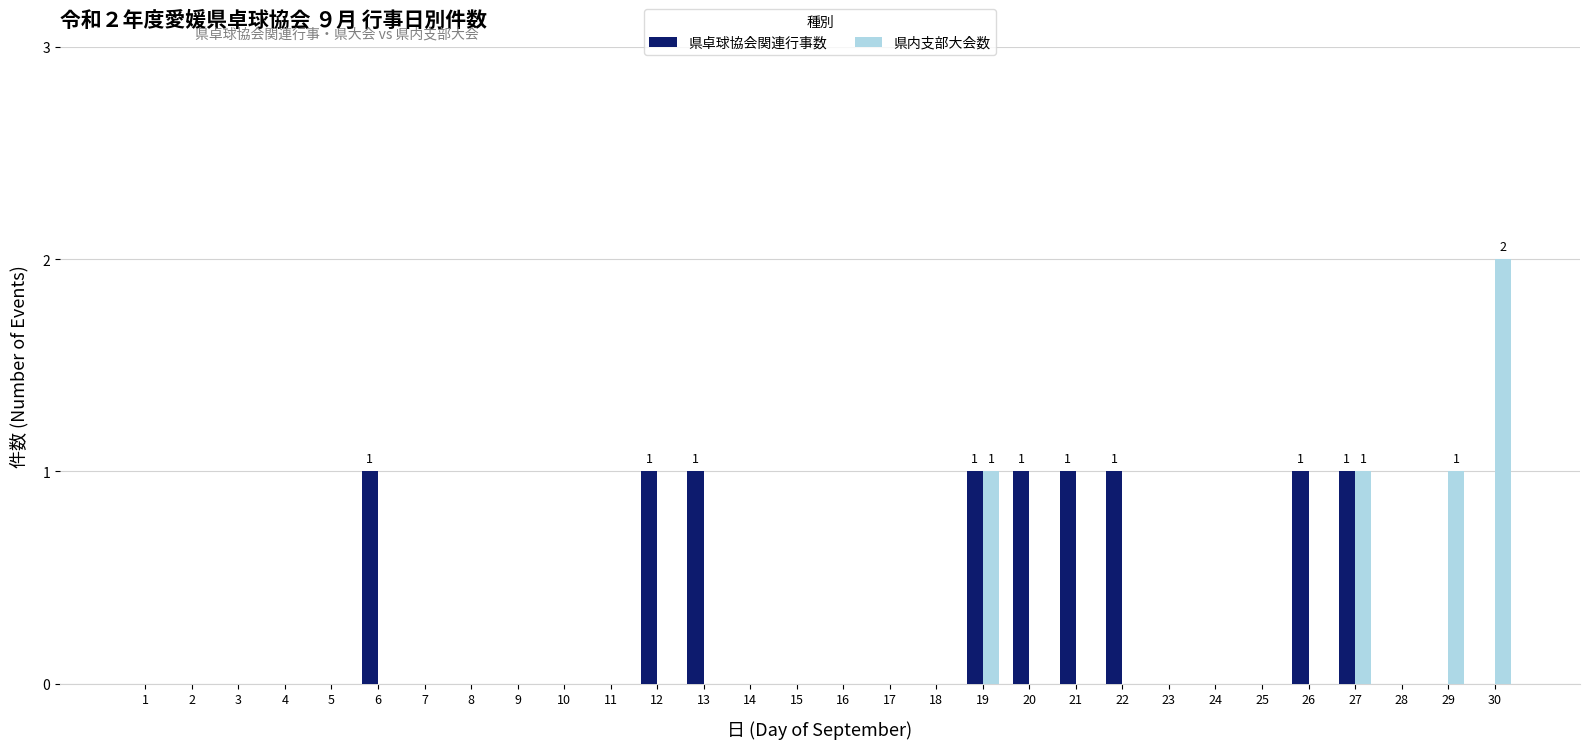

Between 20 and 24, which series saw the biggest shift?

県卓球協会関連行事数